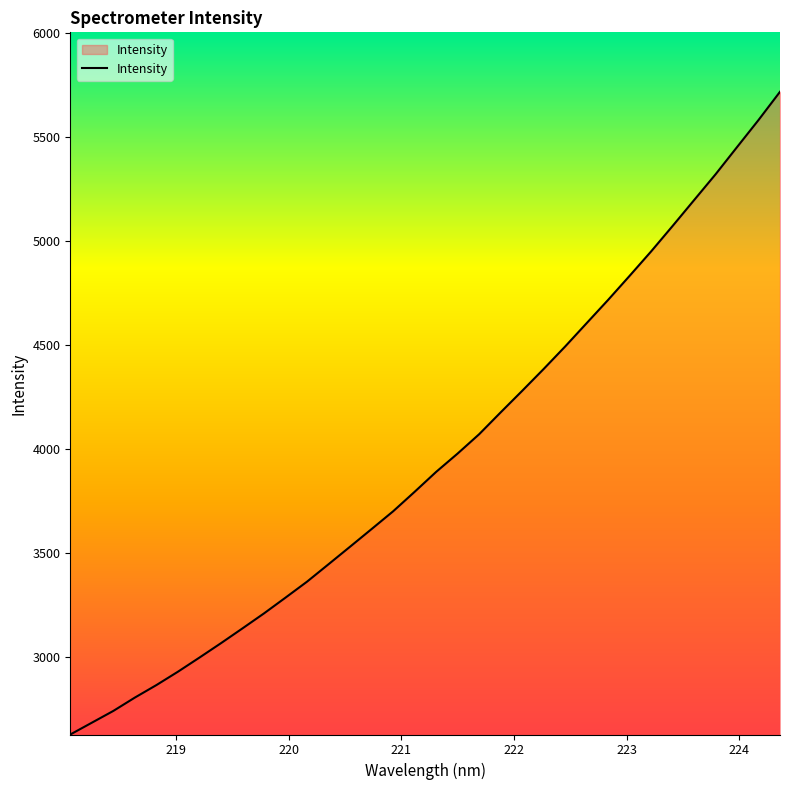

What is the minimum value shown in the chart?

2627.4